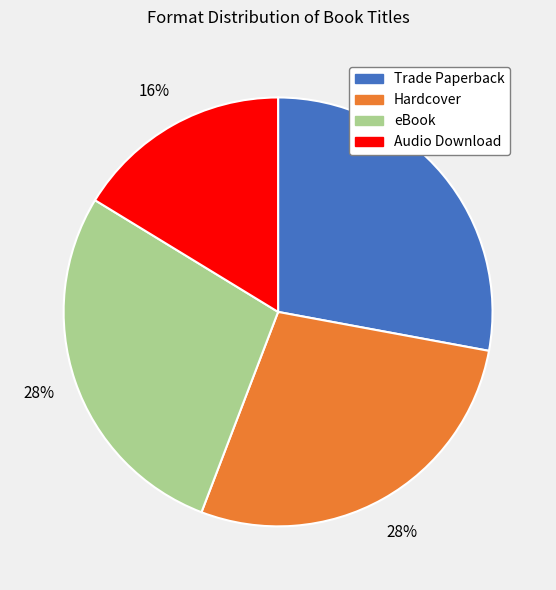

How many slices are in this pie chart?

4